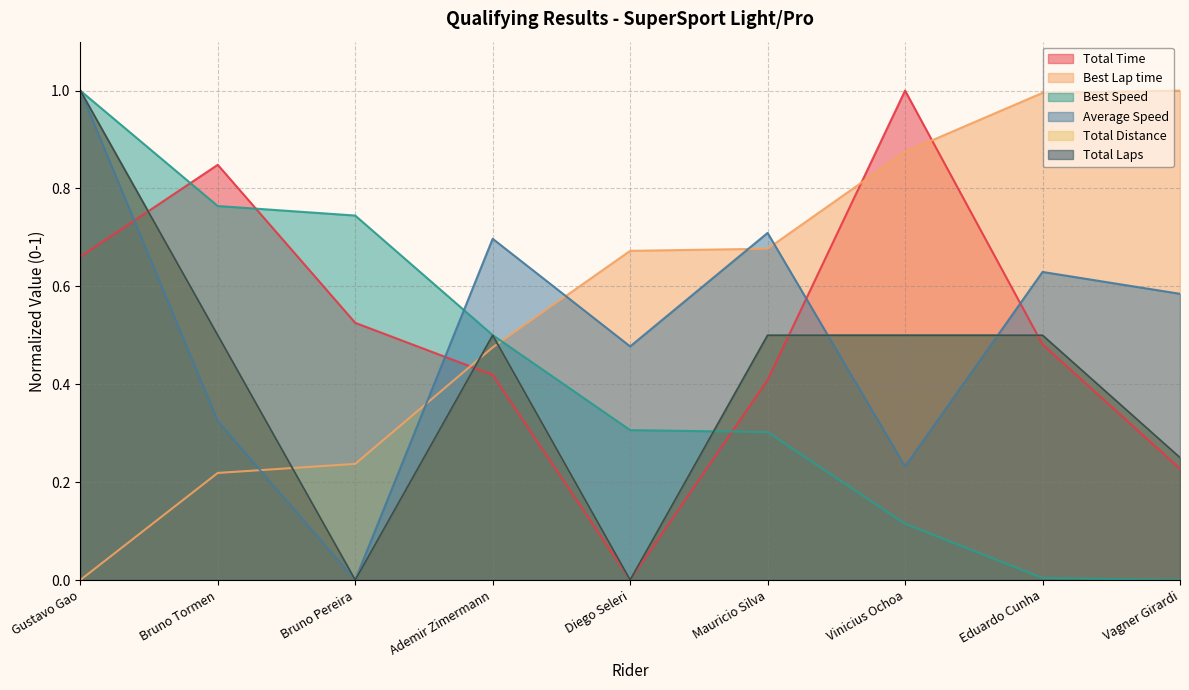

Does the chart have visible grid lines?

Yes